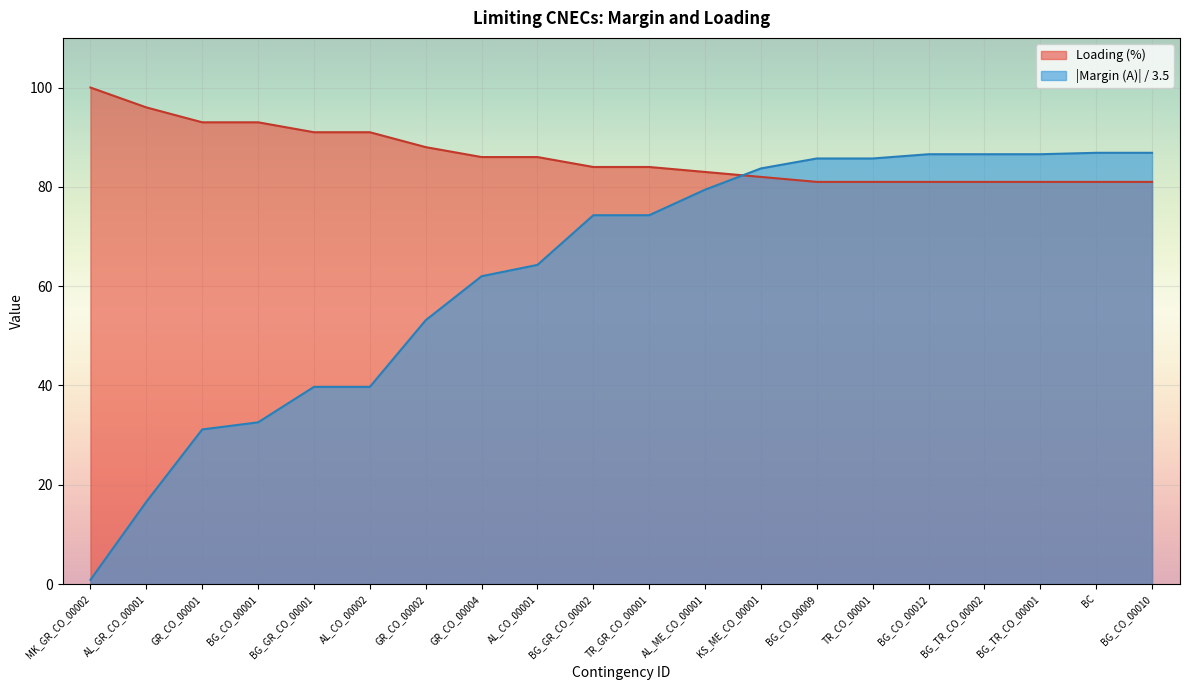

The Margin (A) series shows 148.1 at BG_TR_CO_00001. True or false?

False